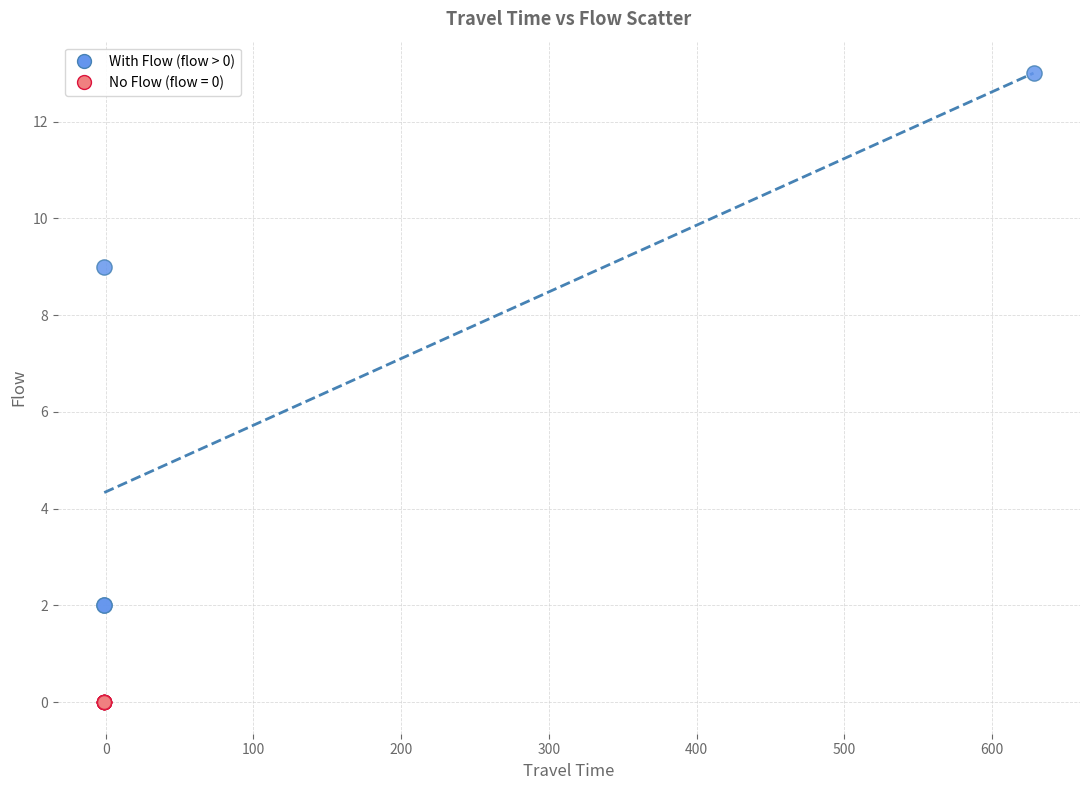

Which series contains the lowest Y value?

No Flow (flow = 0)